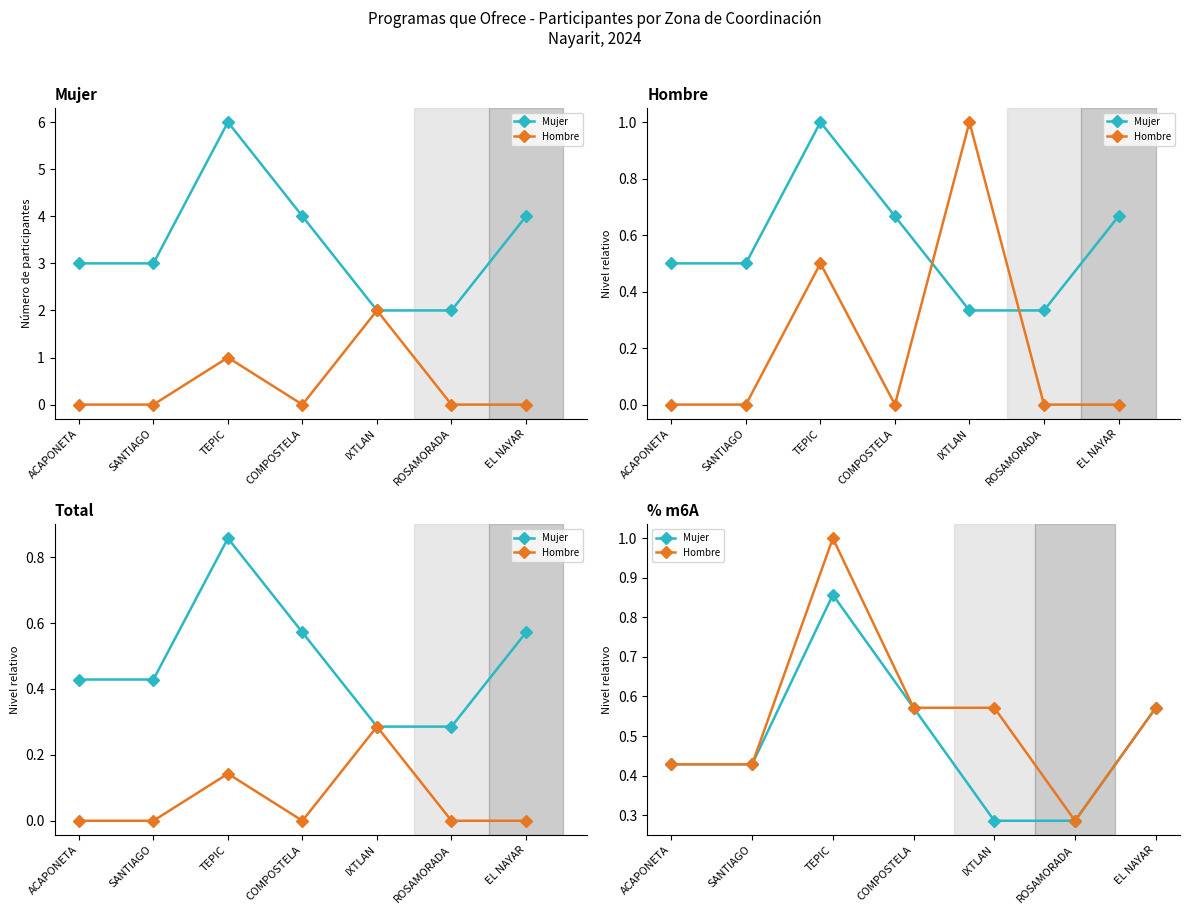

Rank the series by their average value, from highest to lowest.

Hombre, Mujer